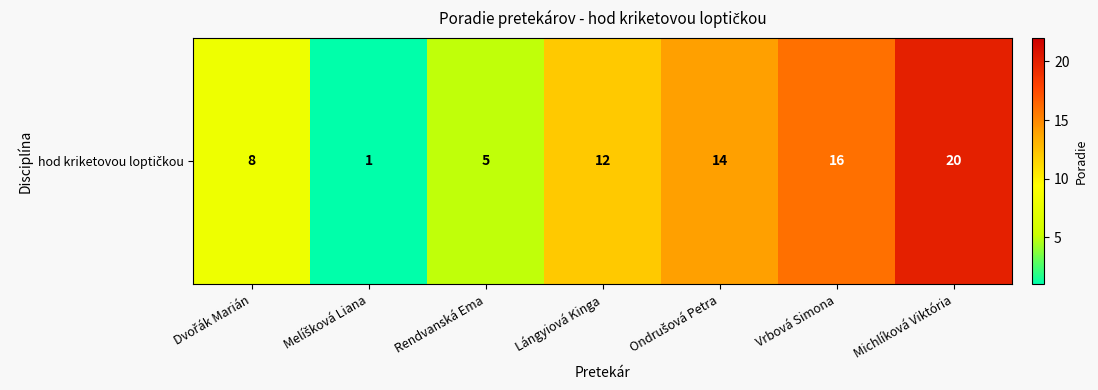

At which label does the data first exceed 12?

Ondrušová Petra